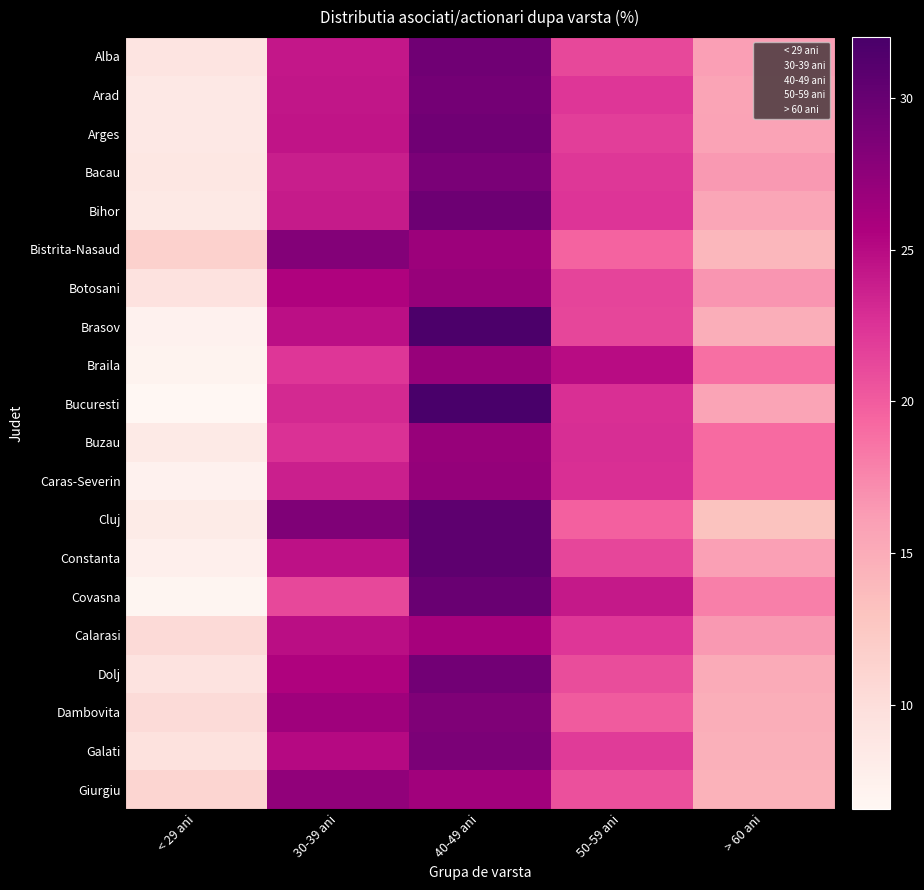

Which series changed the most between 30-39 ani and 50-59 ani?

Cluj